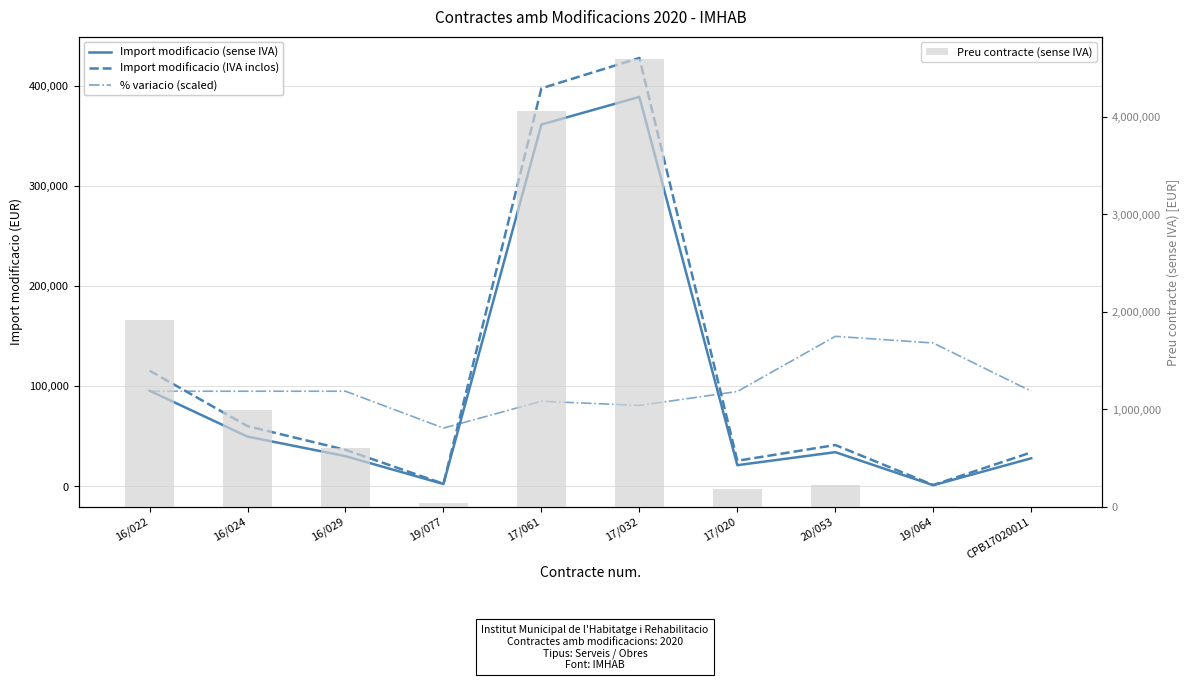

At 19/077, list the series in order from largest to smallest.

% variacio (scaled), Preu contracte (sense IVA), Import modificacio (IVA inclos), Import modificacio (sense IVA)